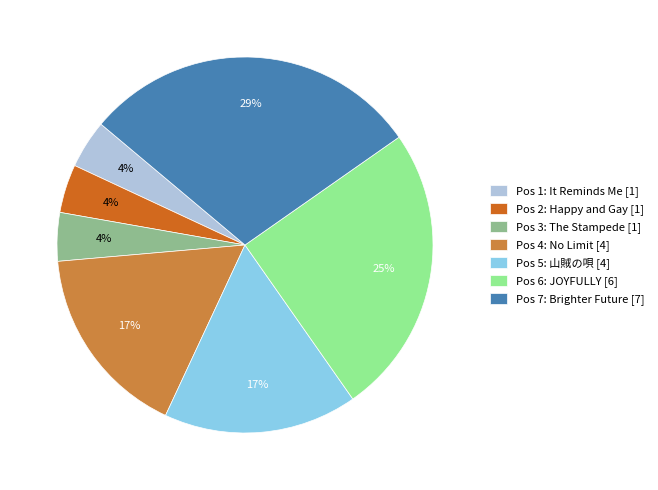

Does any single category account for the majority?

No